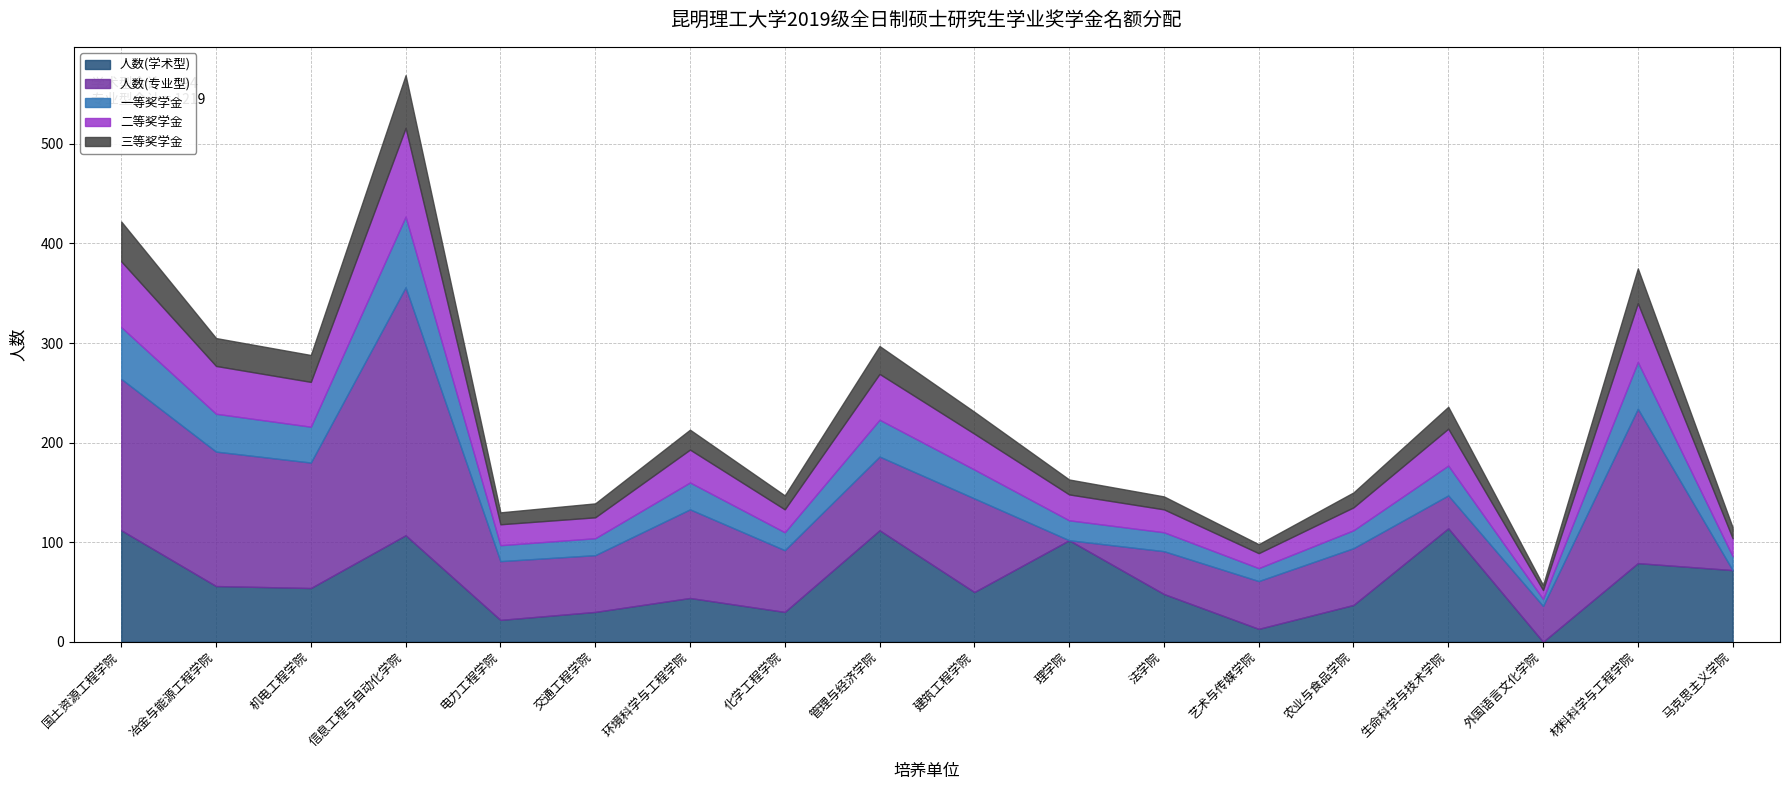

What value does the 人数(专业型) series have at 国土资源工程学院?

152